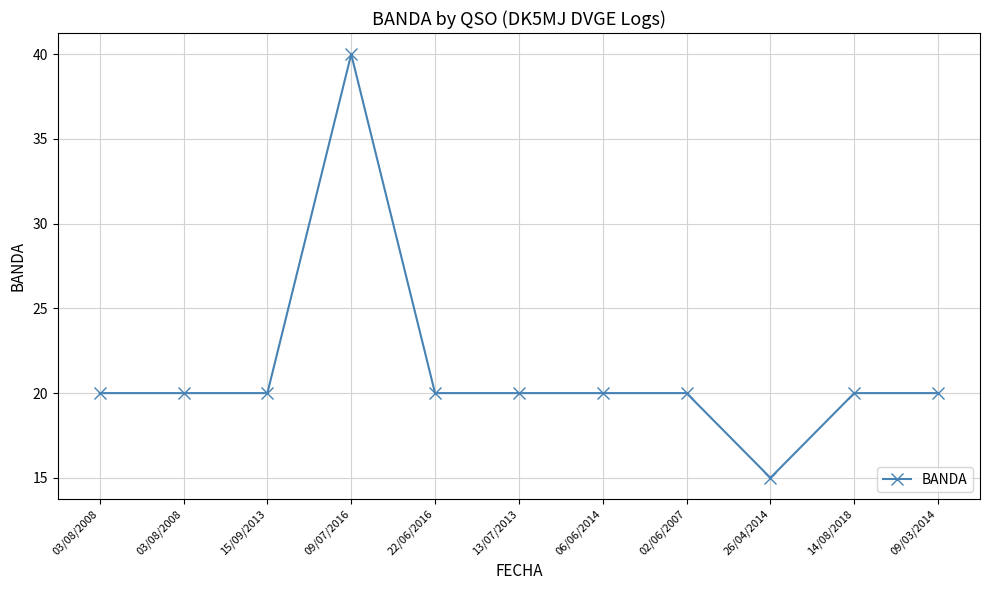

Does the chart have visible grid lines?

Yes